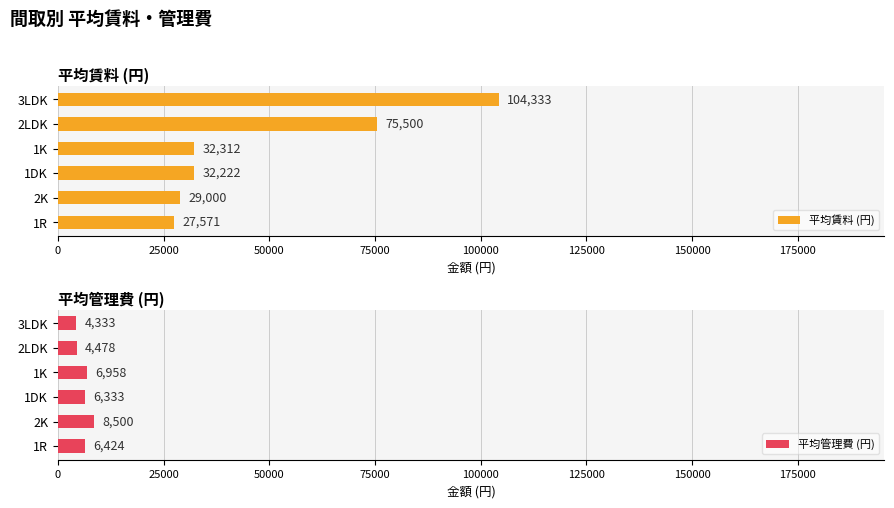

What is the sum of the 平均管理費 (円) values at 3LDK and 1K?

11291.5